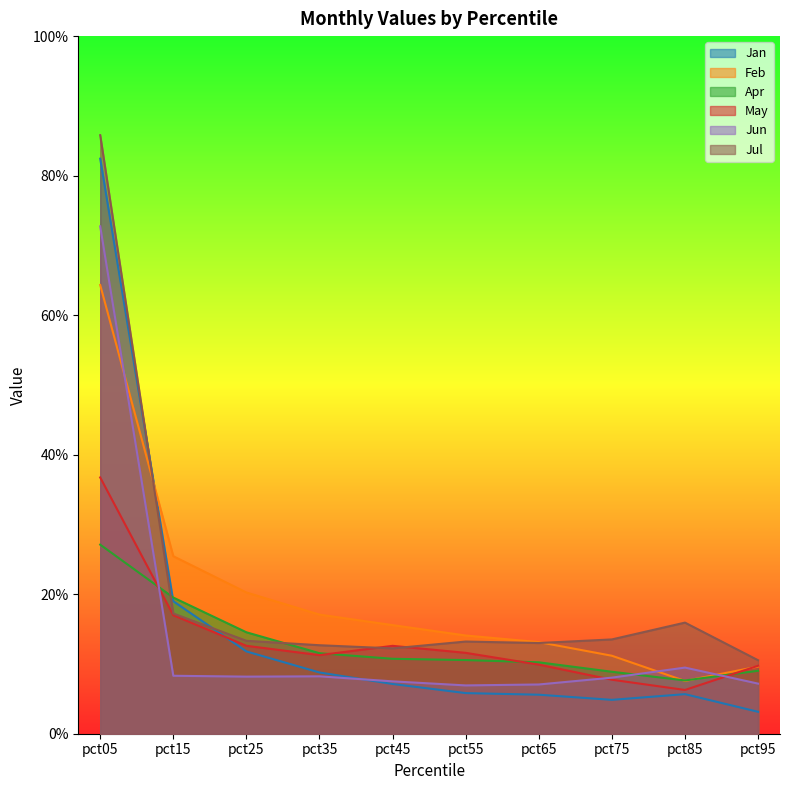

What are all the series names shown in the legend?

Jan, Feb, Apr, May, Jun, Jul